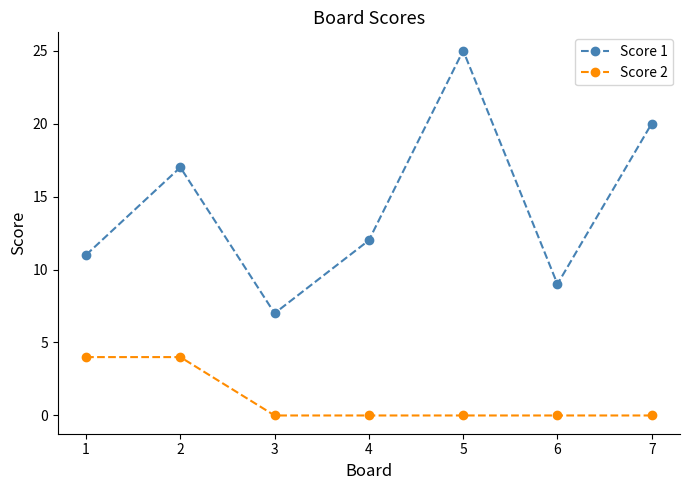

What are all the series names shown in the legend?

Score 1, Score 2